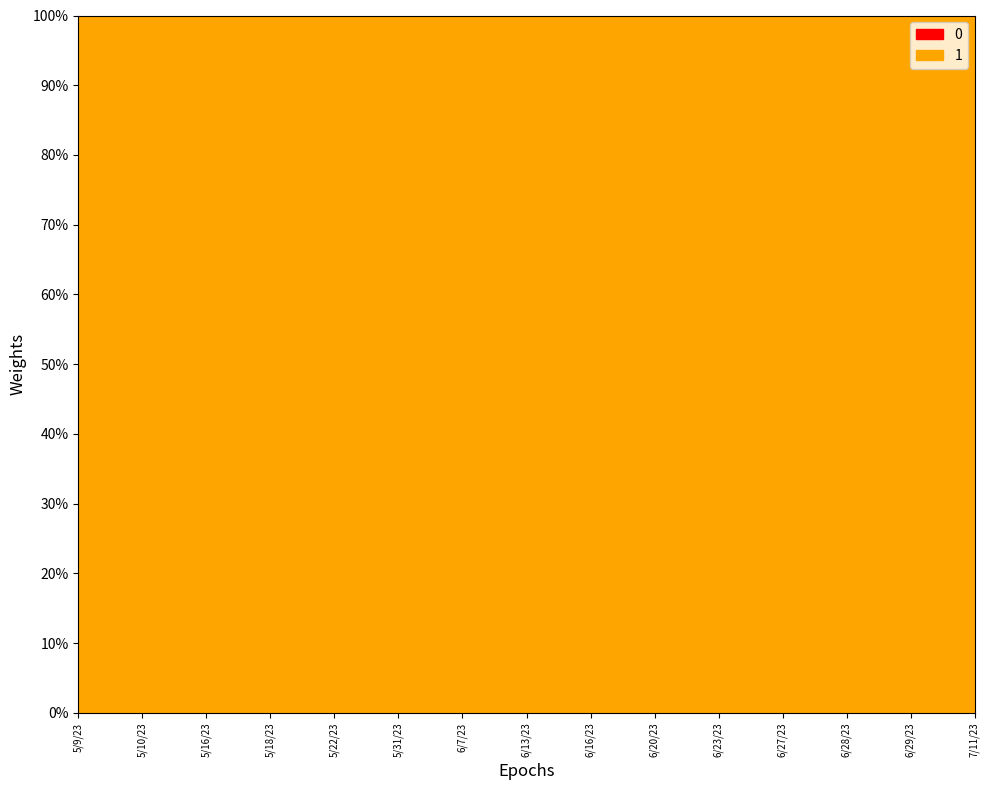

Which label corresponds to the smallest value in the chart?

6/23/23